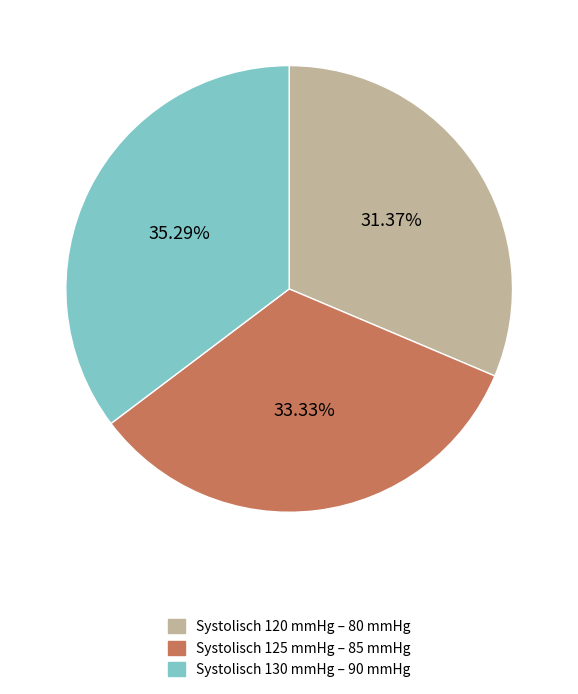

Does any single category account for the majority?

No